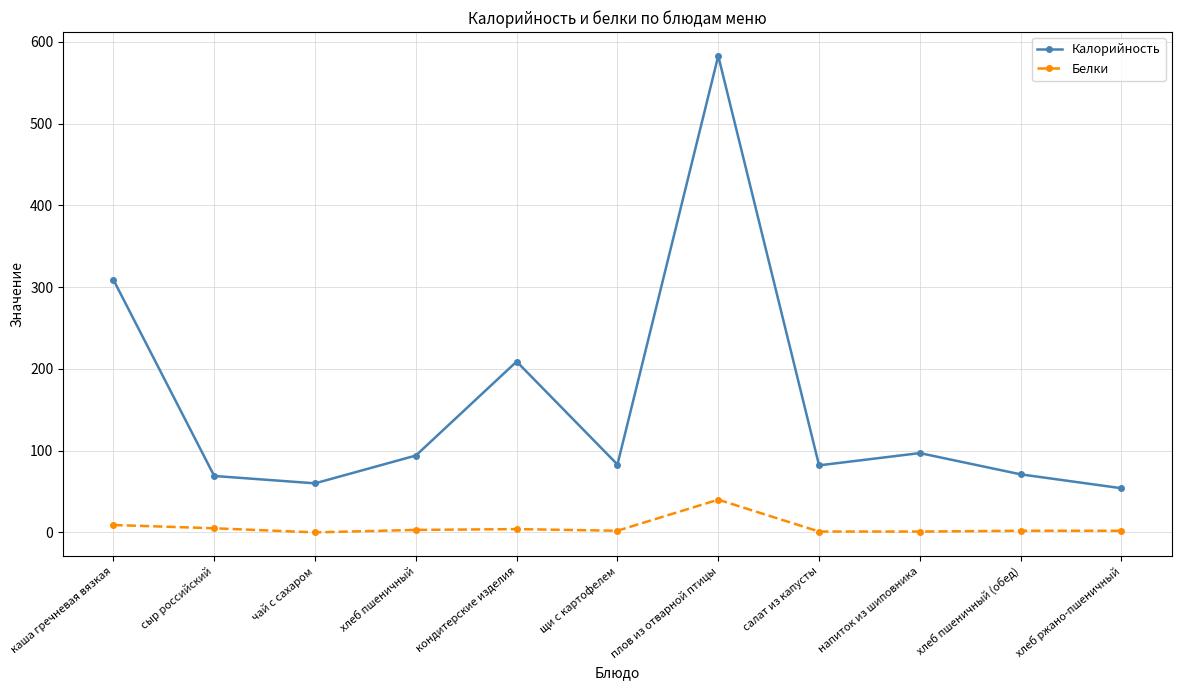

What is the difference between the highest and lowest values at чай с сахаром?

60